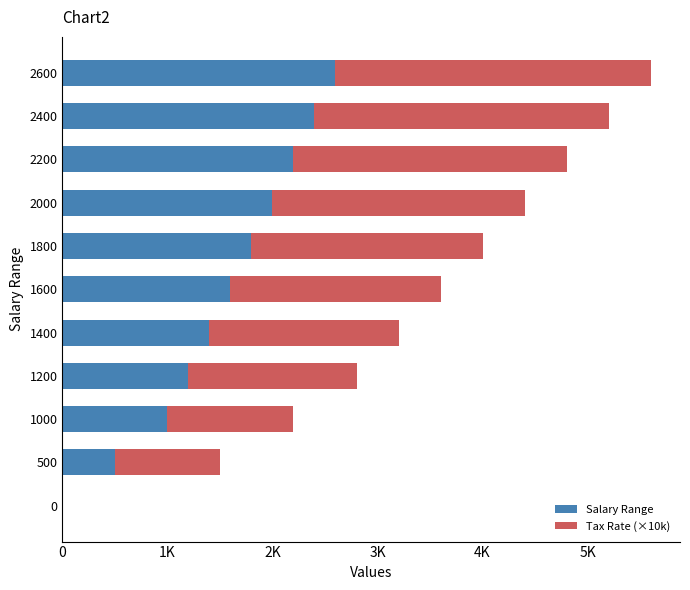

What are all the series names shown in the legend?

Salary Range, Tax Rate (×10k)